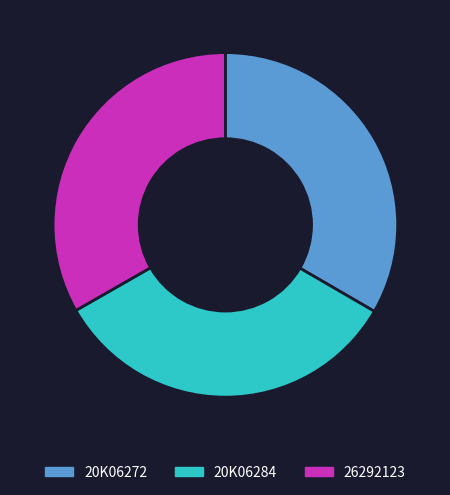

True or false: 20K06272 accounts for 27% of the total.

False